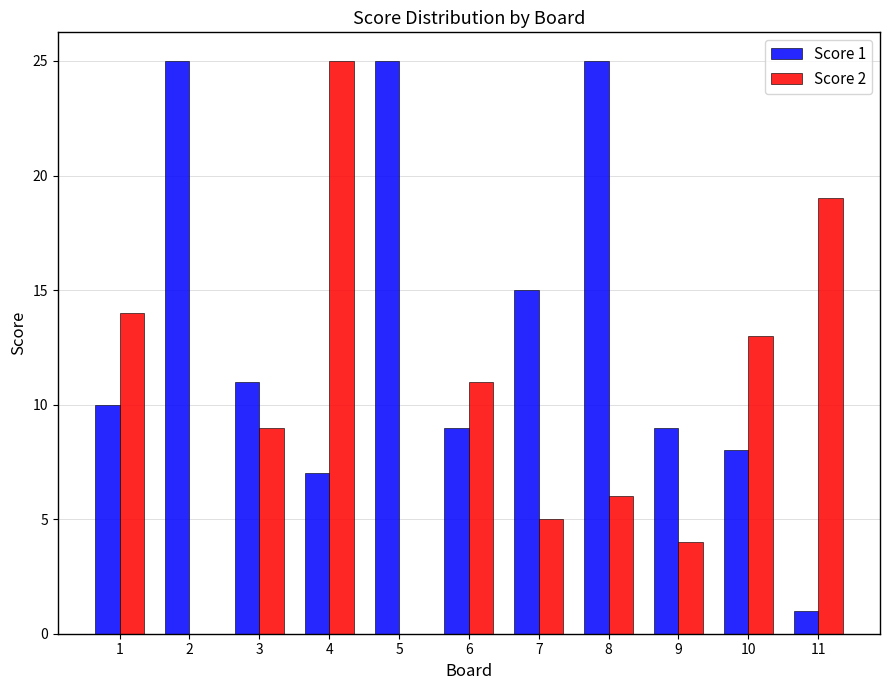

What is the maximum value shown in the chart?

25